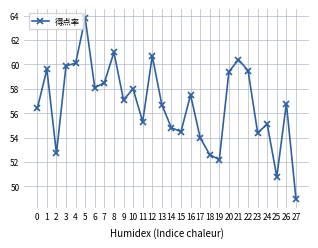

What is the sum of all values?

1588.9